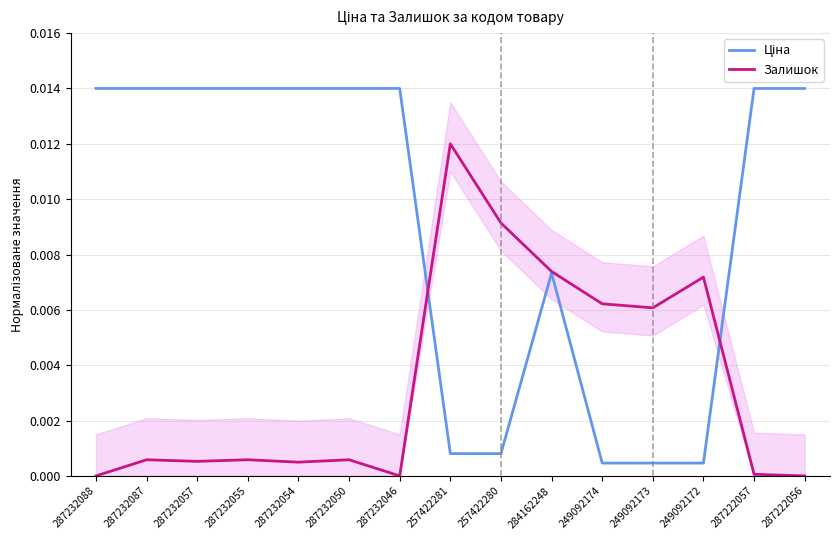

Which series has the widest spread of values?

Ціна